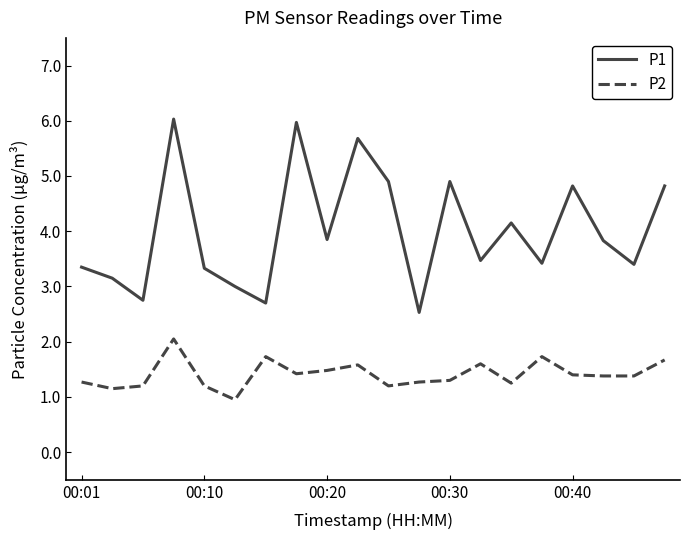

True or false: P1 and P2 intersect in this chart.

False